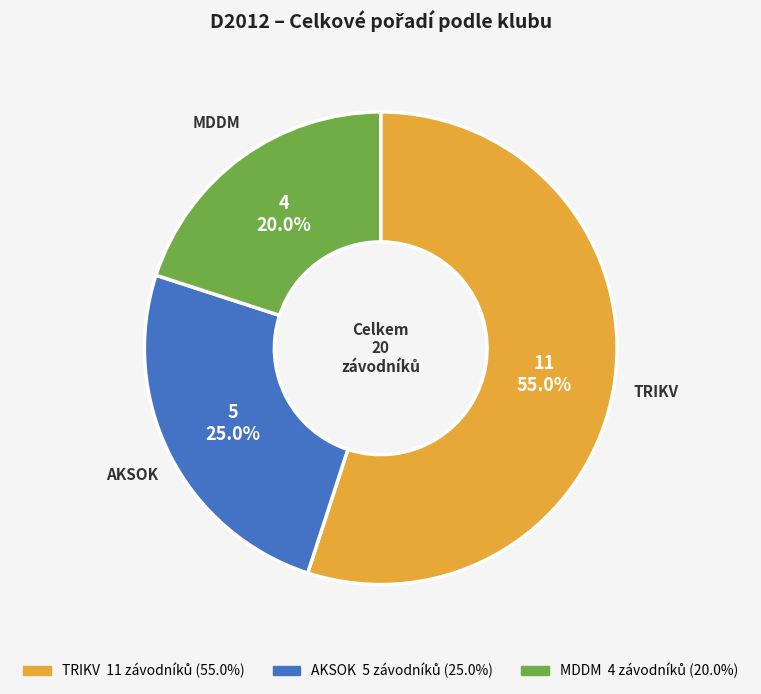

Rank the categories by value from highest to lowest.

TRIKV, AKSOK, MDDM